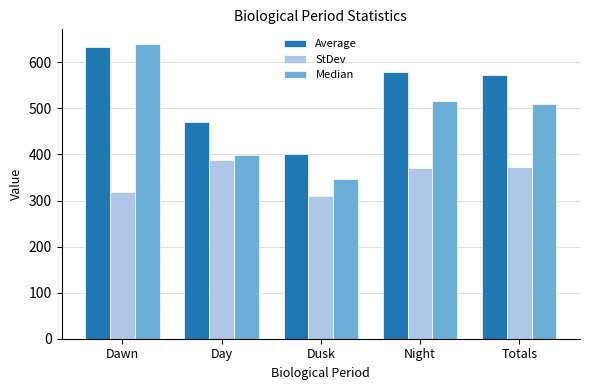

What is the label of the 2nd bar from the right?

Night